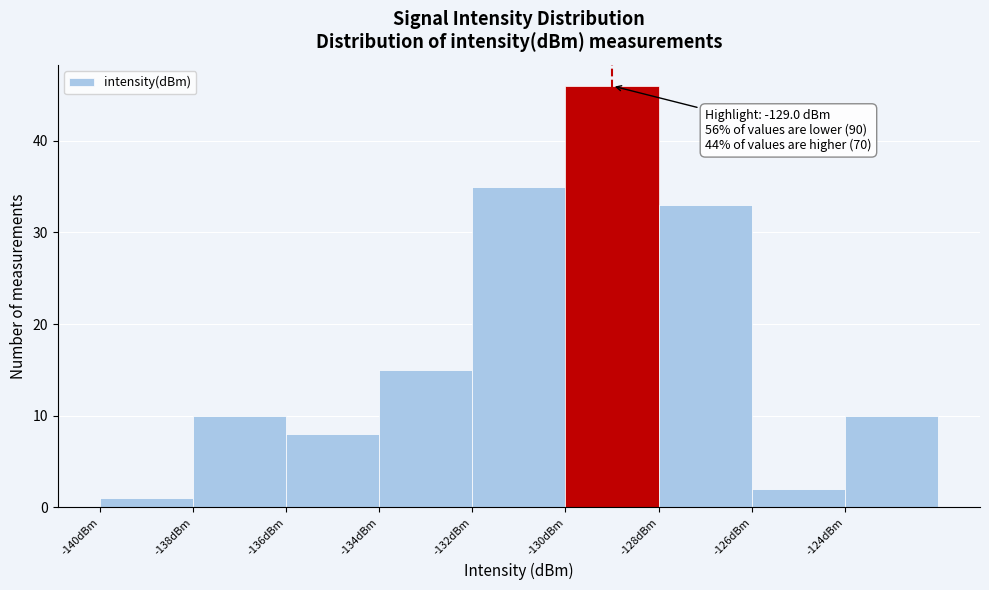

Over which range of the x-axis is the bar tallest?

-130 to -128